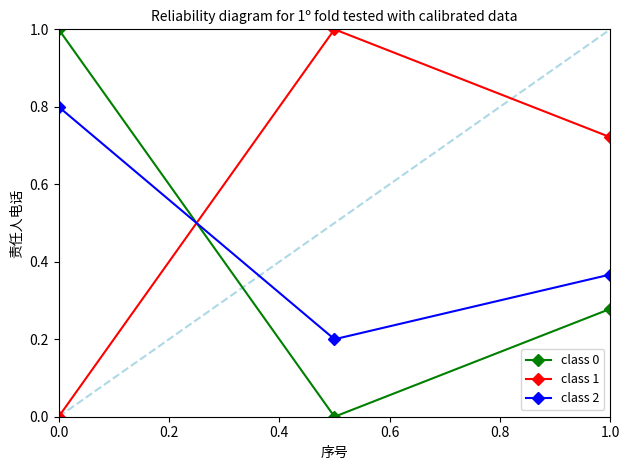

What is the difference between the maximum and minimum values in the class 1 series?

1.0